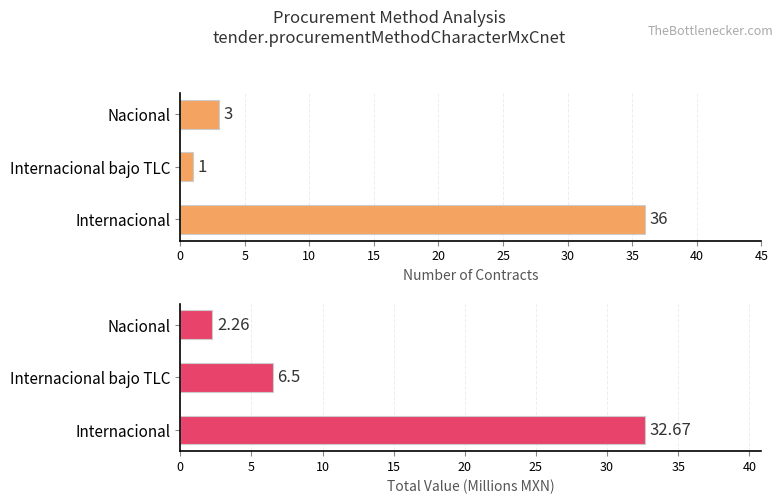

True or false: Number of Contracts has a value of 36.0 at 0.

True